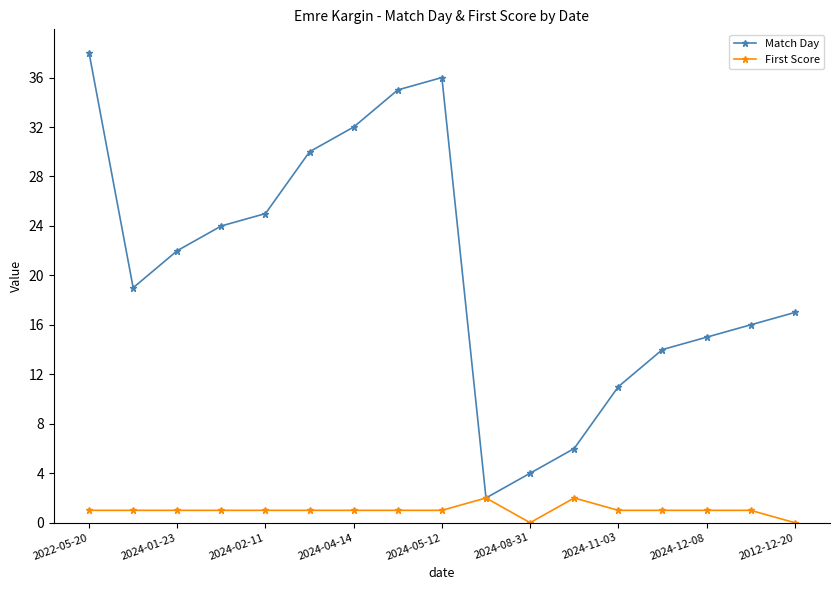

Which series has the largest total across all categories?

Match Day